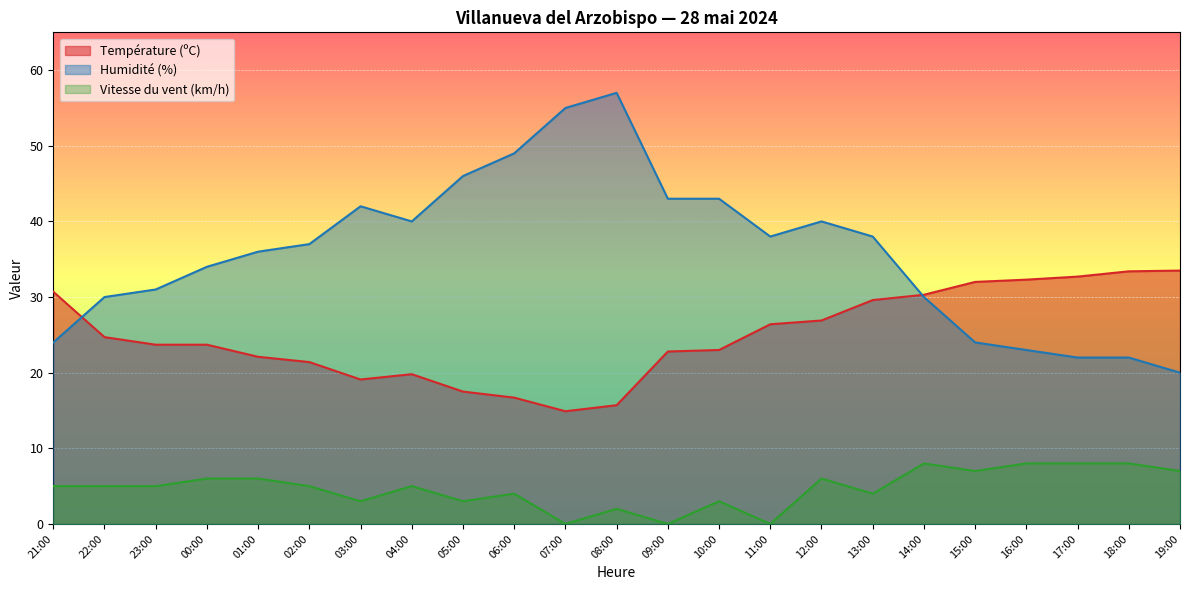

Is it true that Vitesse du vent (km/h) equals 6.0 at 01:00?

True